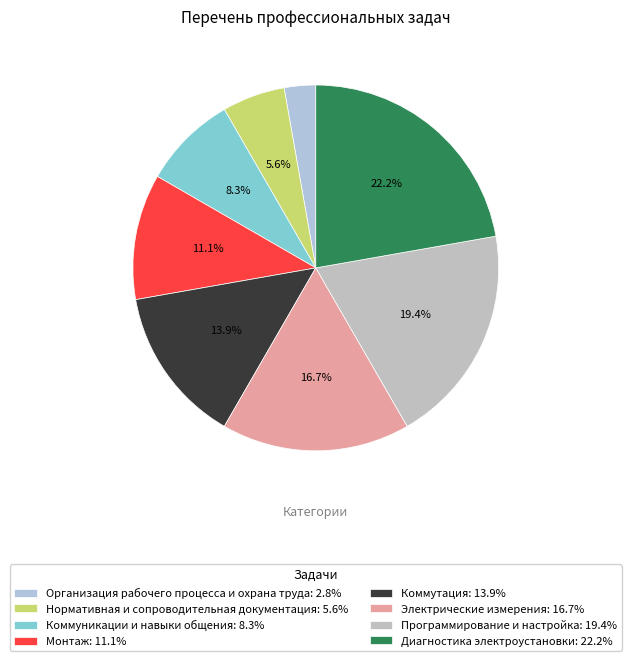

To the nearest percent, what percentage of the pie is Диагностика электроустановки?

22%